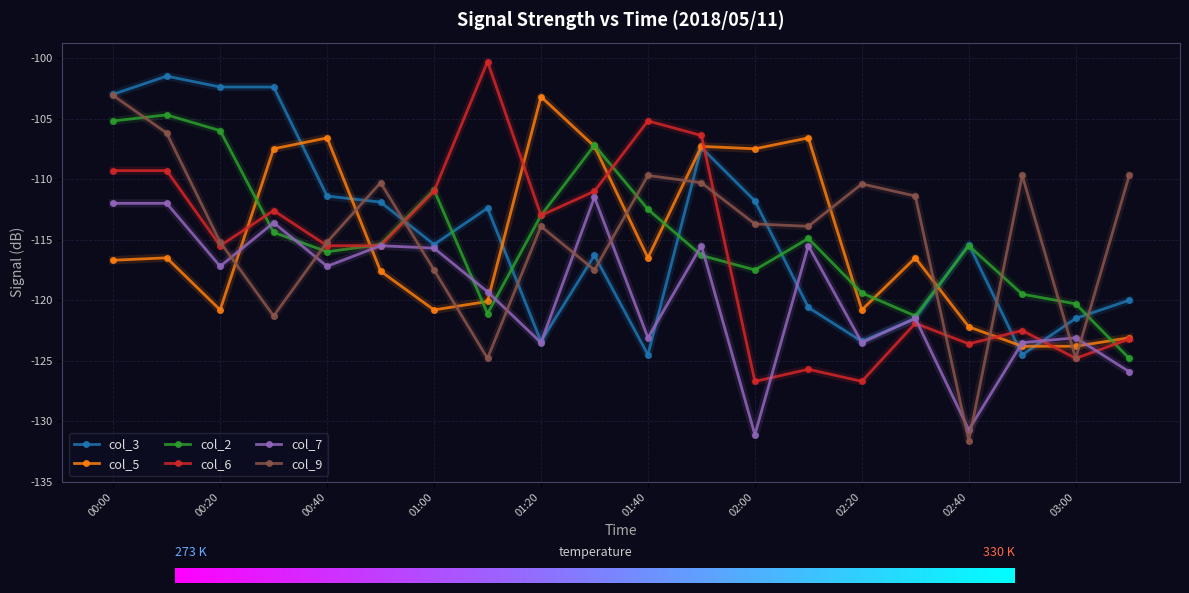

True or false: col_3 has more than 2 points higher than both neighbors.

True